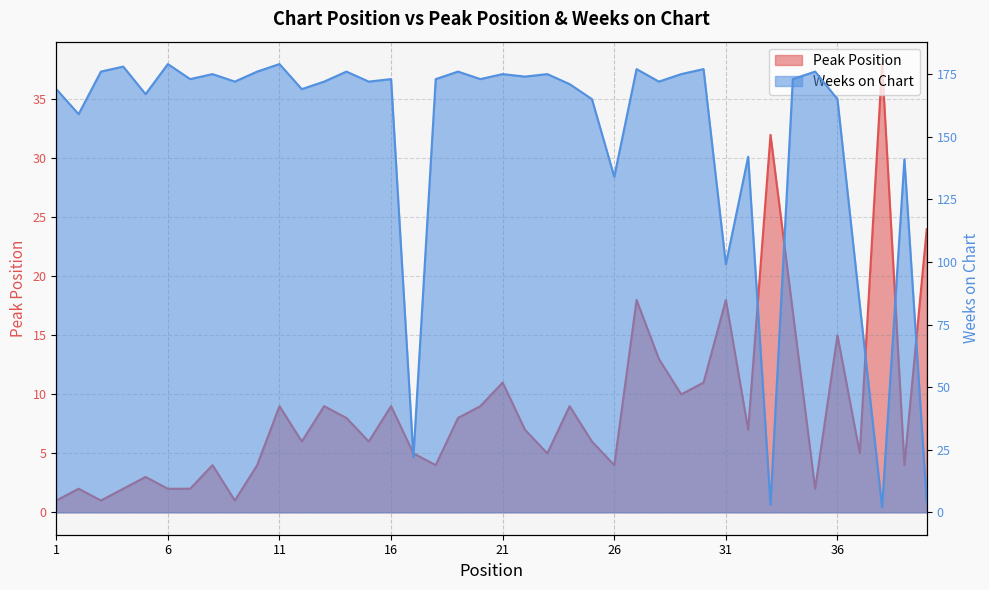

Count the number of categories in the chart.

40